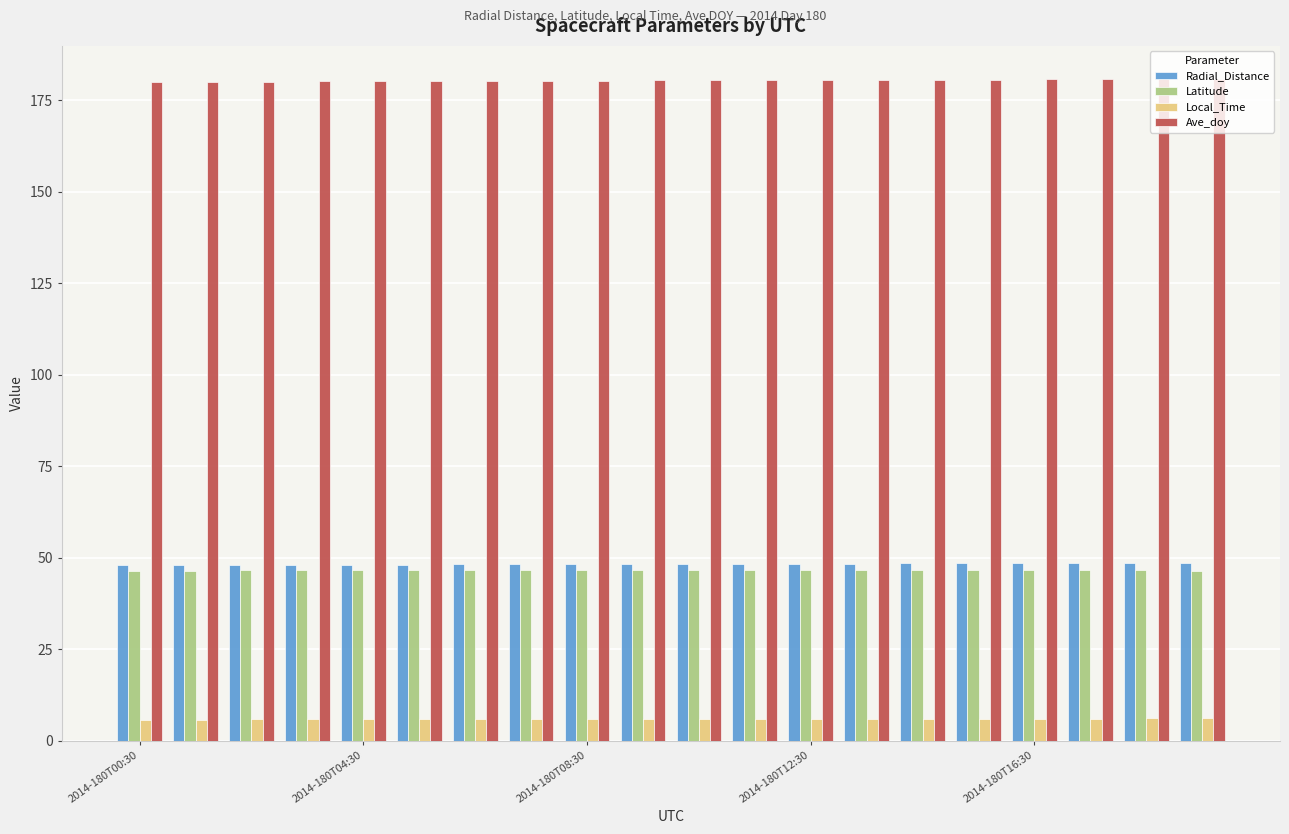

What is the value of the Radial_Distance bar at the 9th from the left?

48.2